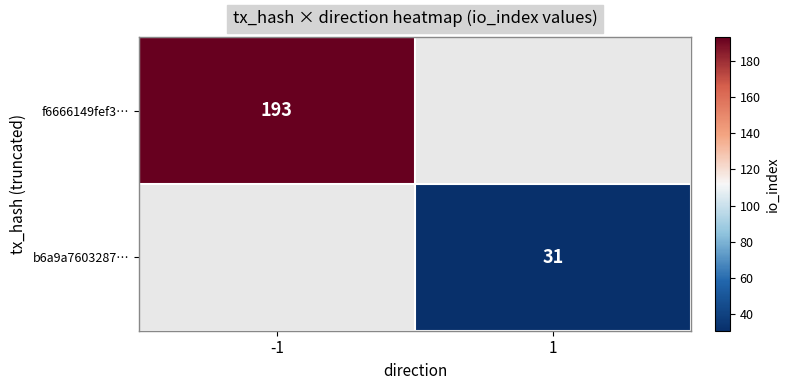

The value of f6666149fef3… at -1 is 193. True or false?

True